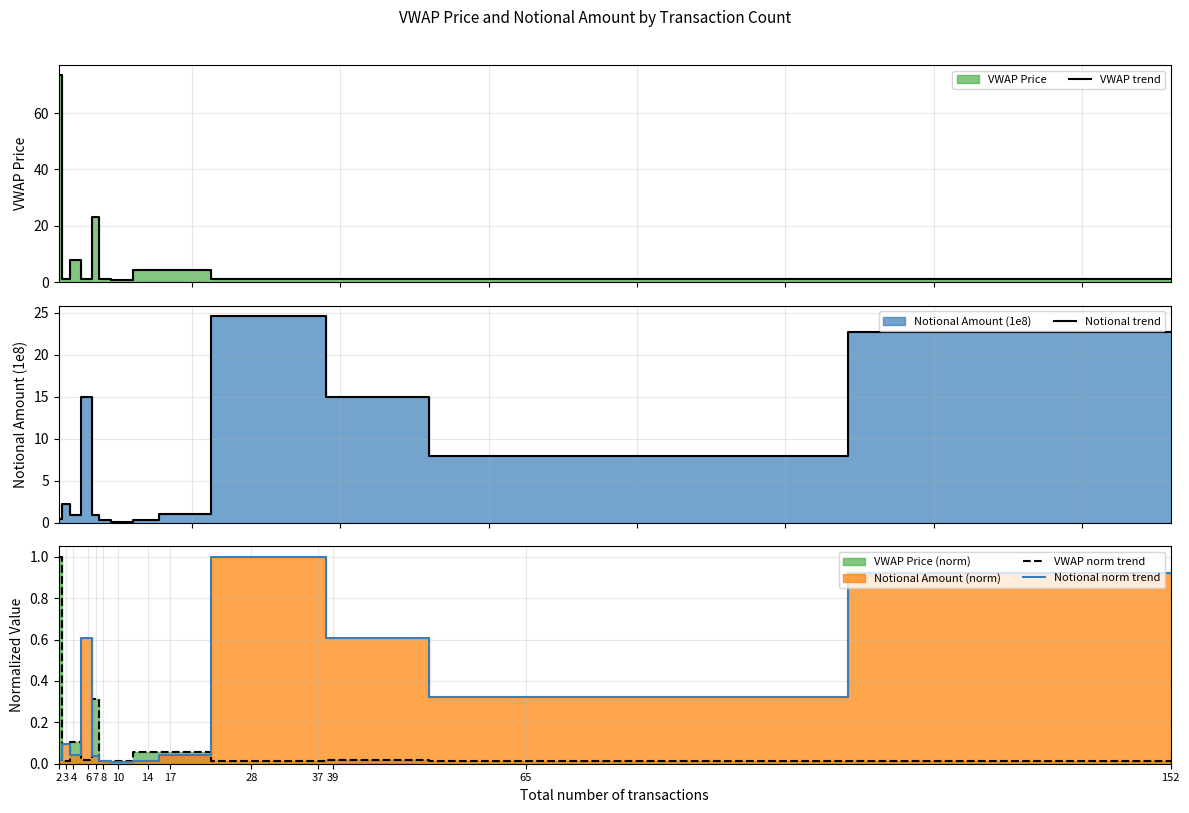

Read the Notional trend value at 10.

0.1